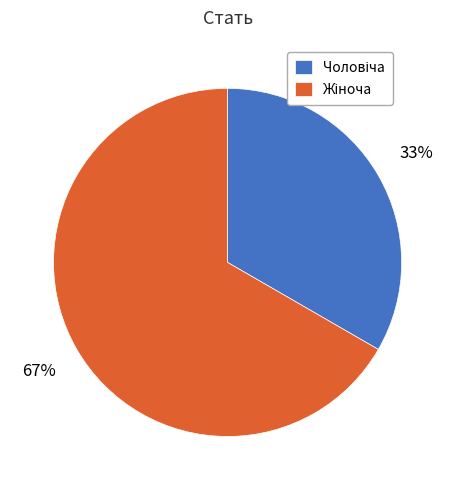

To the nearest percent, what is the average slice percentage?

50%